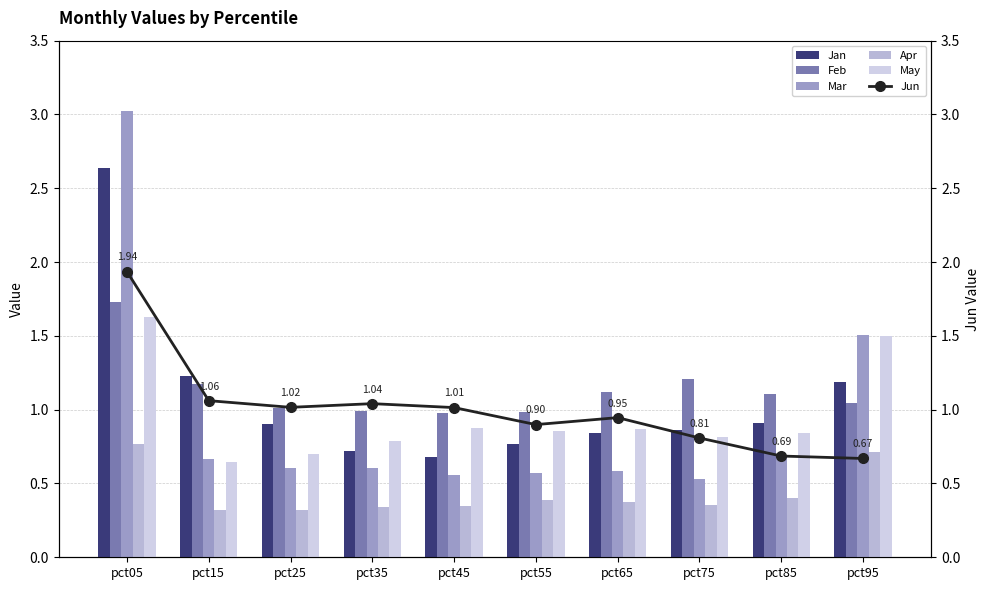

List the series in order of their peak value, highest first.

Mar, Jan, Jun, Feb, May, Apr